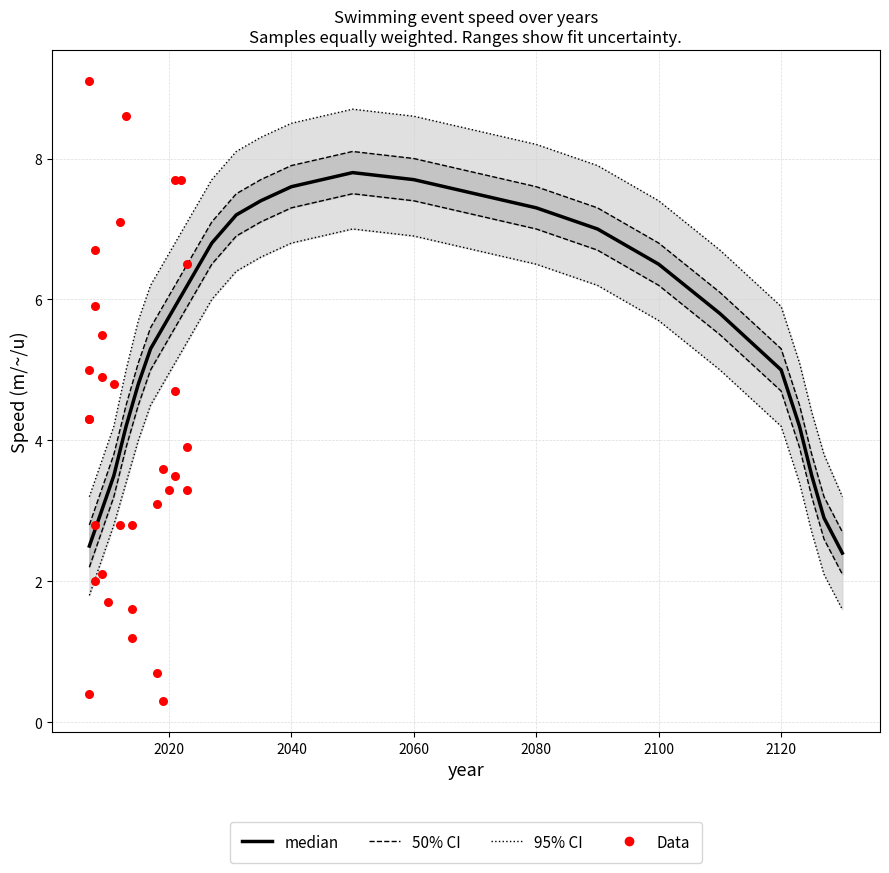

Which series has the largest total across all categories?

95CI_upper